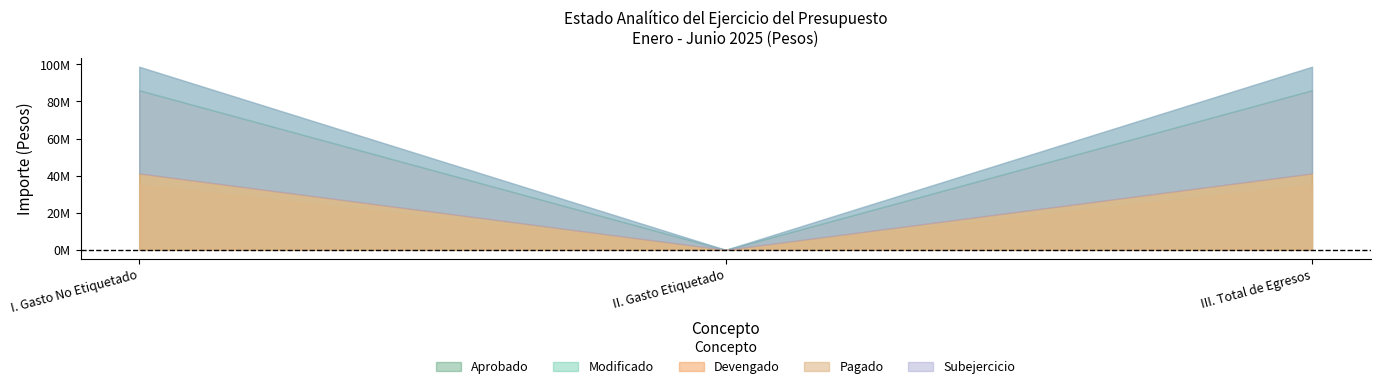

How many Pagado values are between 0 and 35062661?

3